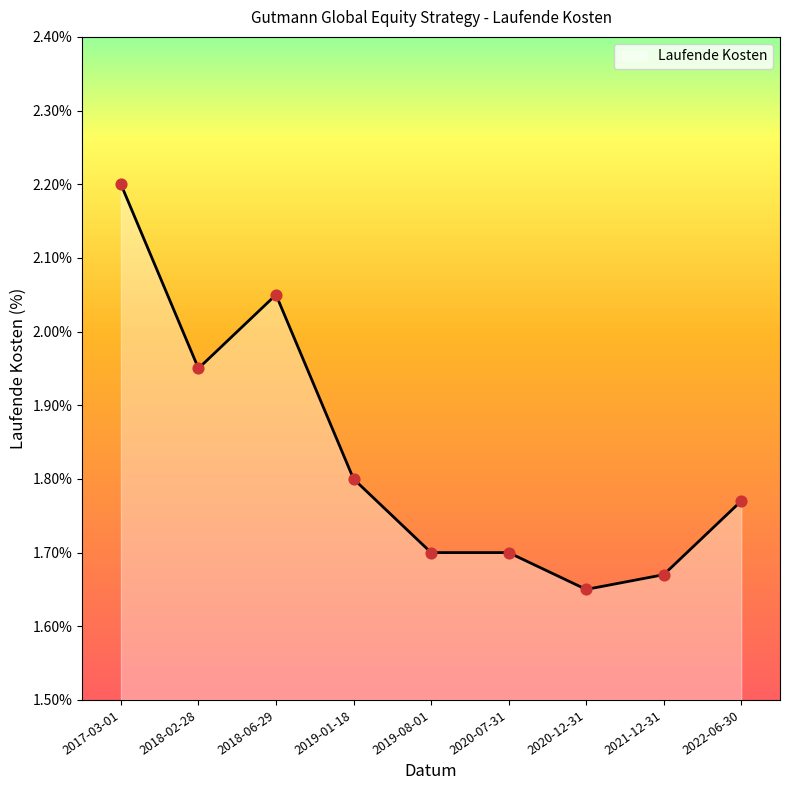

Between 2019-08-01 and 2018-06-29, which is larger?

2018-06-29